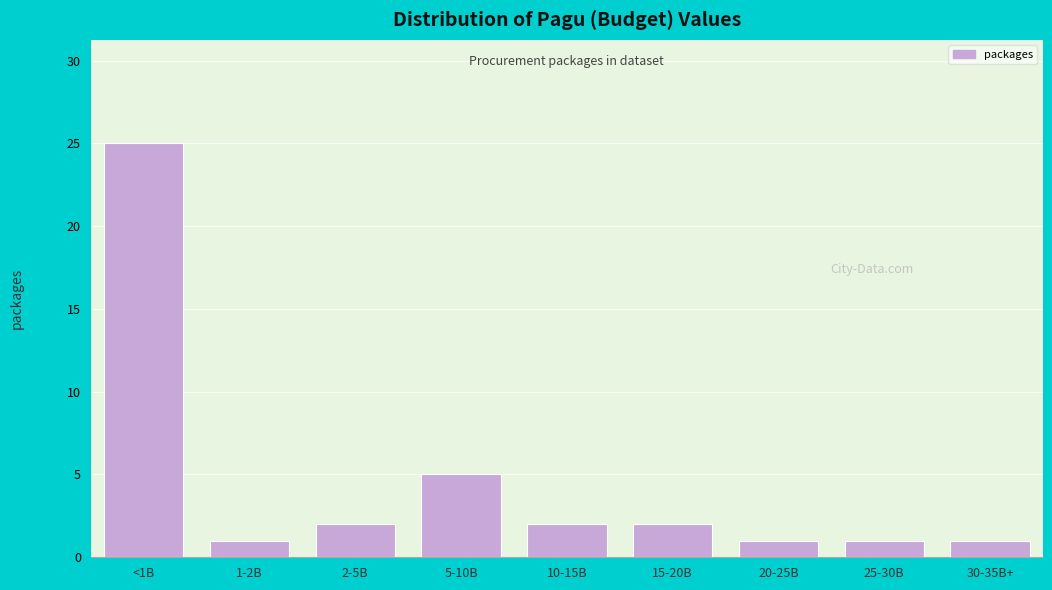

Reading right to left, what are all the values shown in this chart?

30-35B+=1	25-30B=1	20-25B=1	15-20B=2	10-15B=2	5-10B=5	2-5B=2	1-2B=1	<1B=25